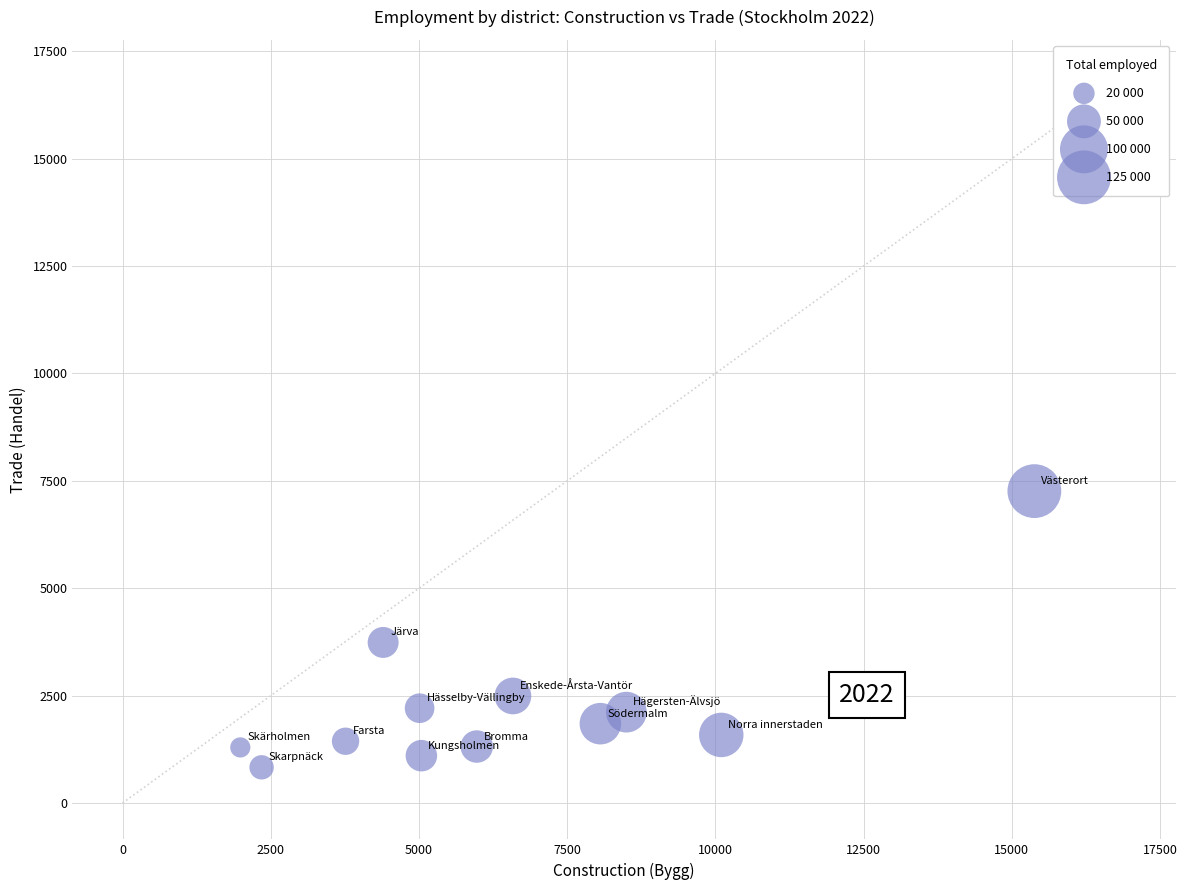

What Y value in the scatter plot is closest to 4045?

3738